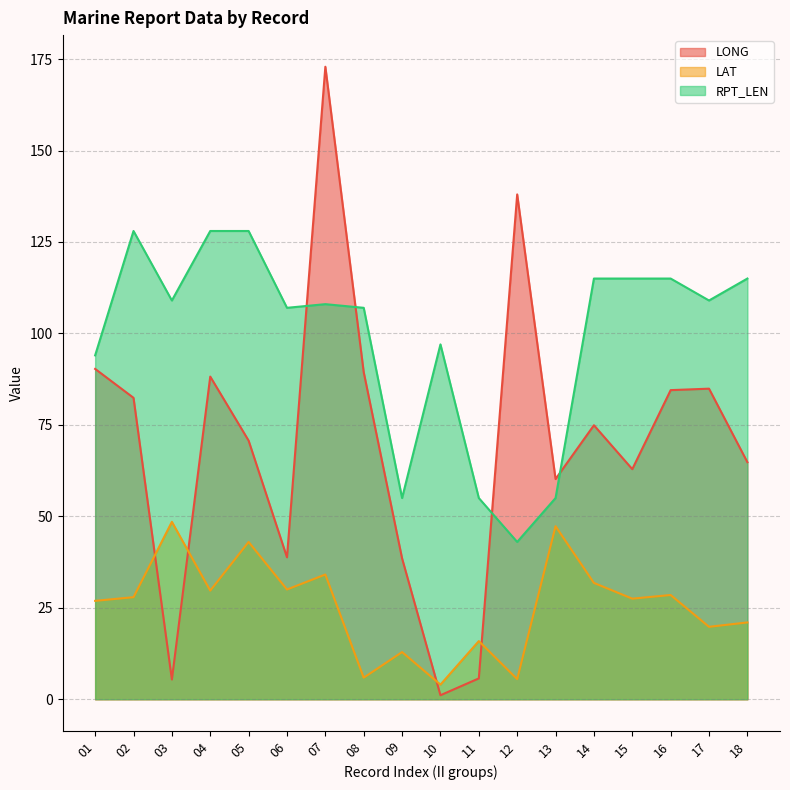

Where does the RPT_LEN series first go above 109?

02